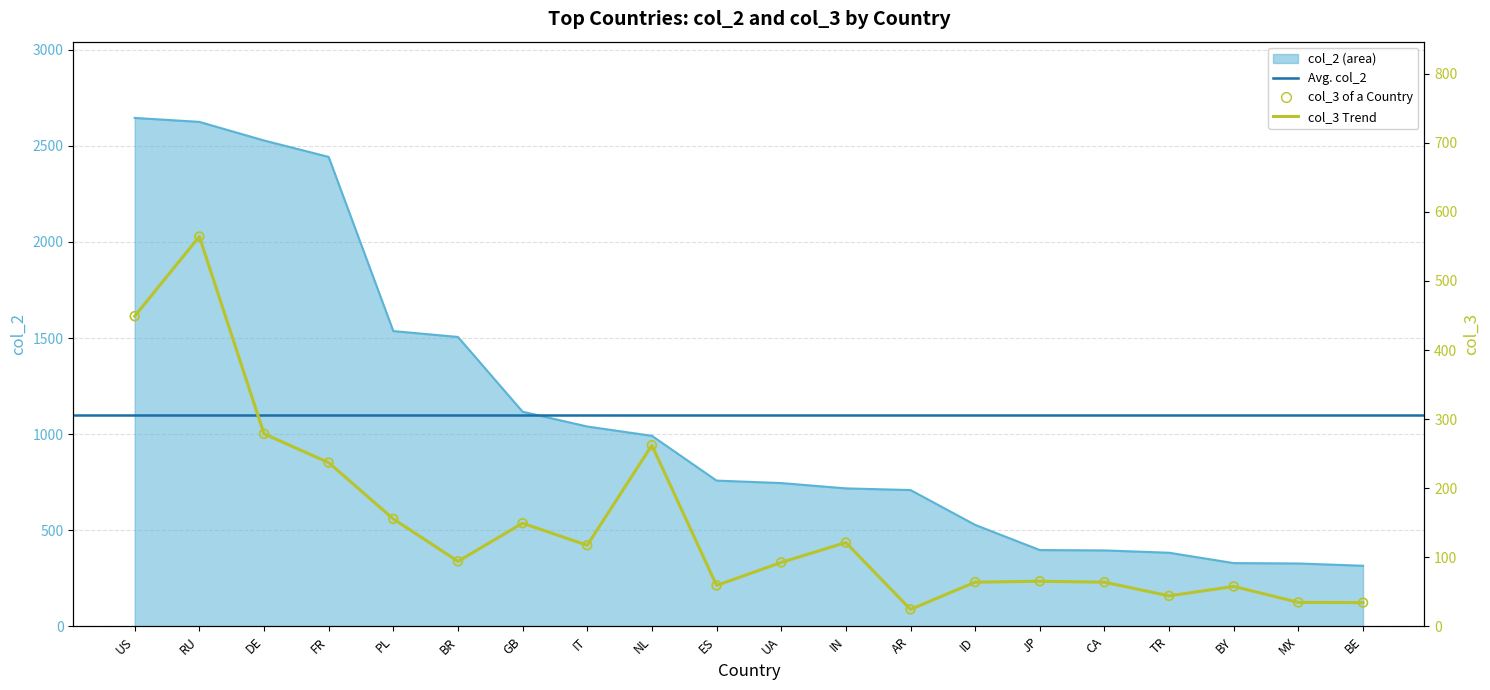

Which series has the largest total across all categories?

col_2